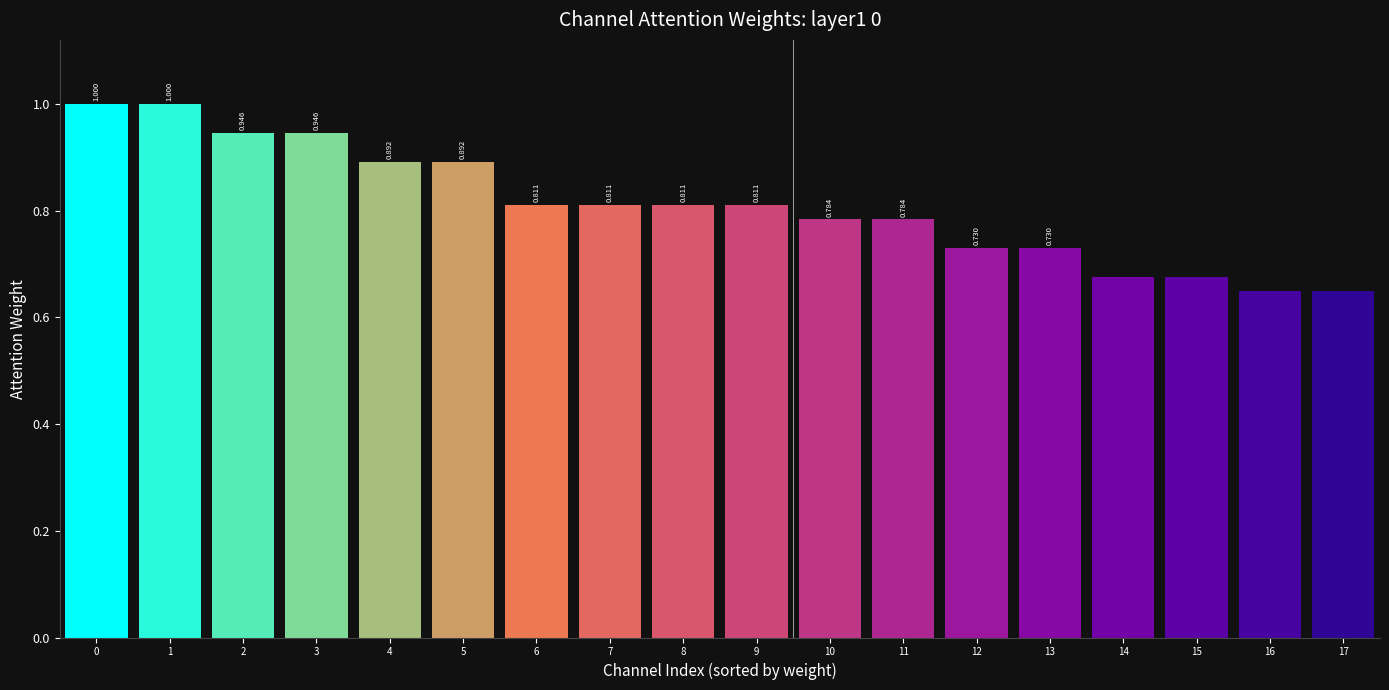

The value at 5 is 1.4. True or false?

False